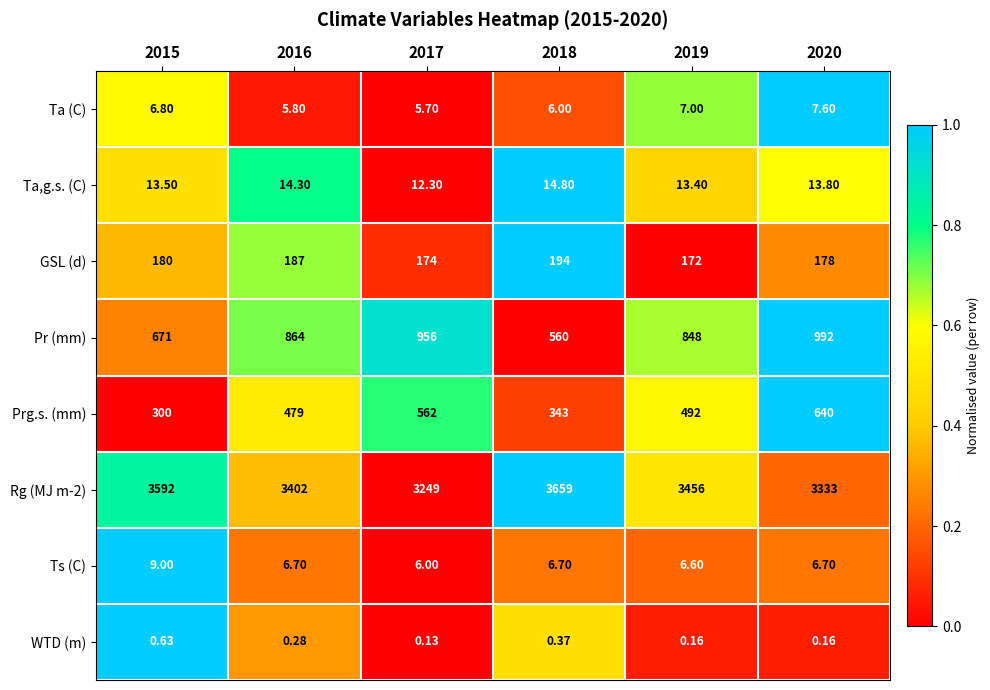

Which series has the widest spread of values?

Pr (mm)